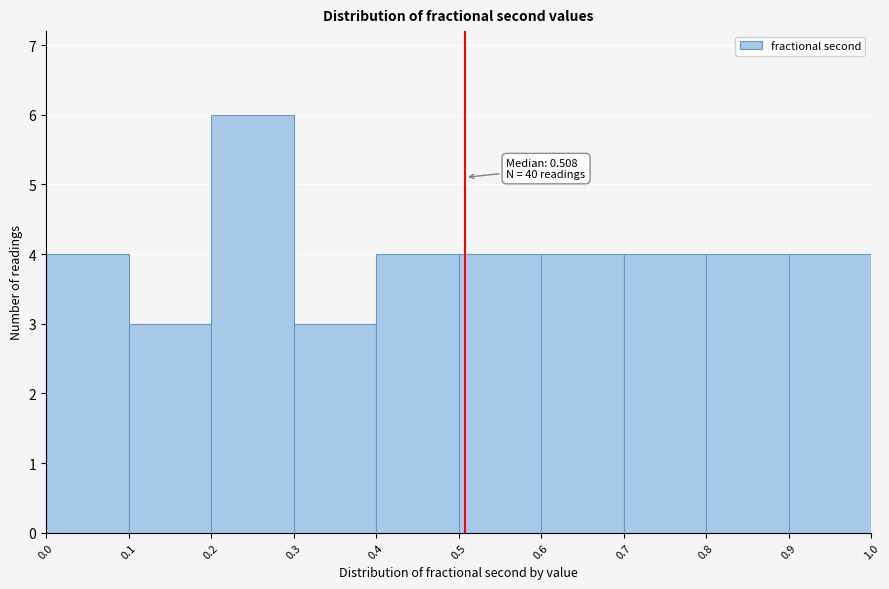

Over which range of the x-axis is the bar tallest?

0.2 to 0.3